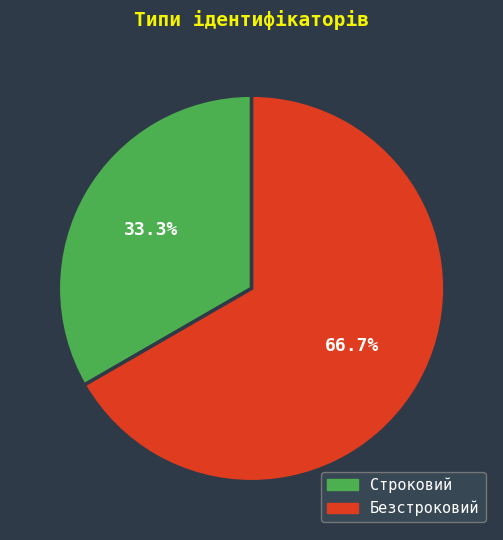

What percentage is the Строковий slice, to the nearest percent?

33%